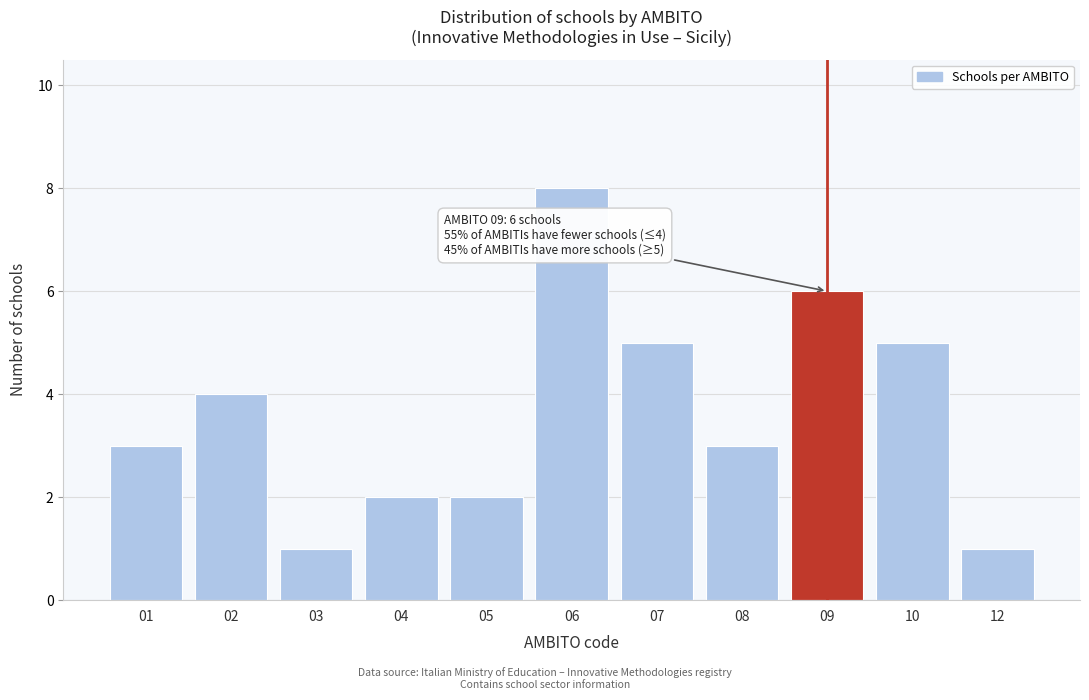

Reading left to right, list all the values displayed in this chart.

3	4	1	2	2	8	5	3	6	5	1